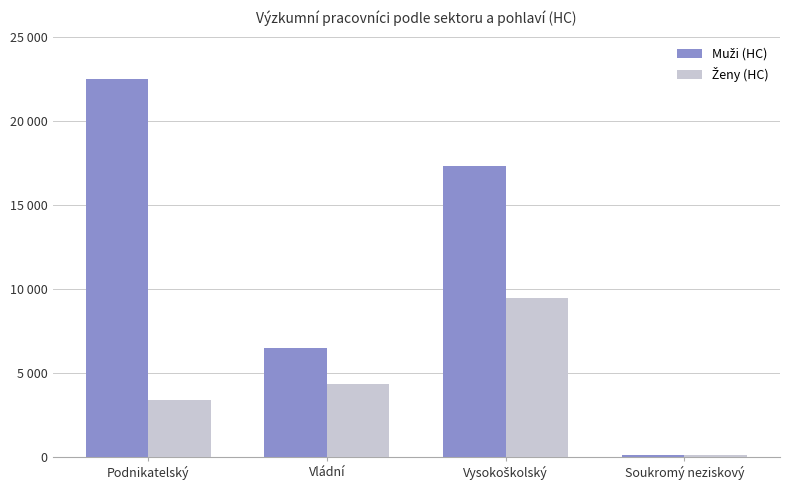

What is the sum of the Muži (HC) values at Podnikatelský and Vládní?

28922.1